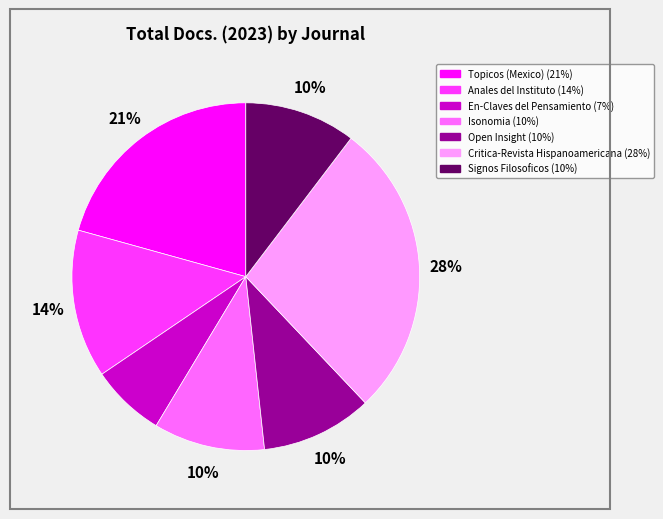

To the nearest percent, what portion does En-Claves del Pensamiento represent?

7%